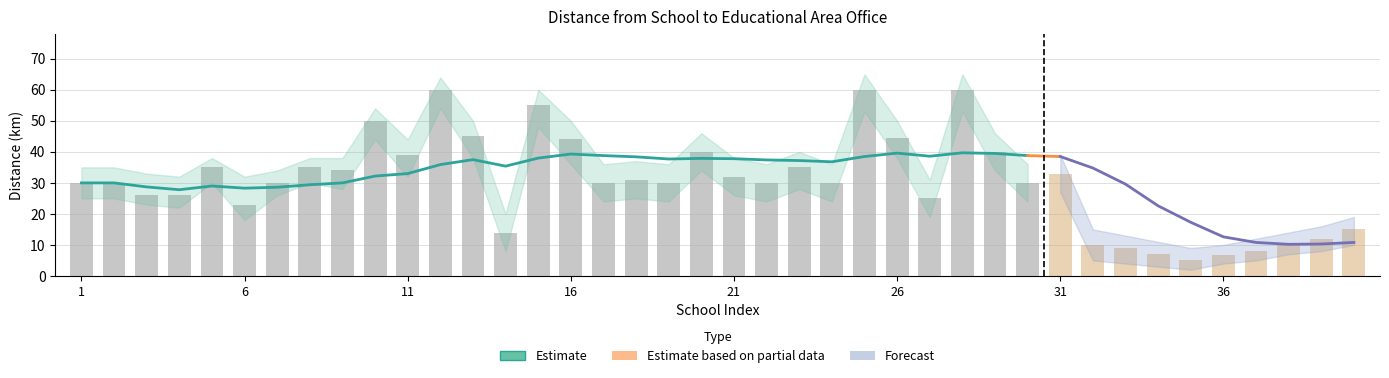

Is it true that Lower Band equals 27.0 at 31?

True